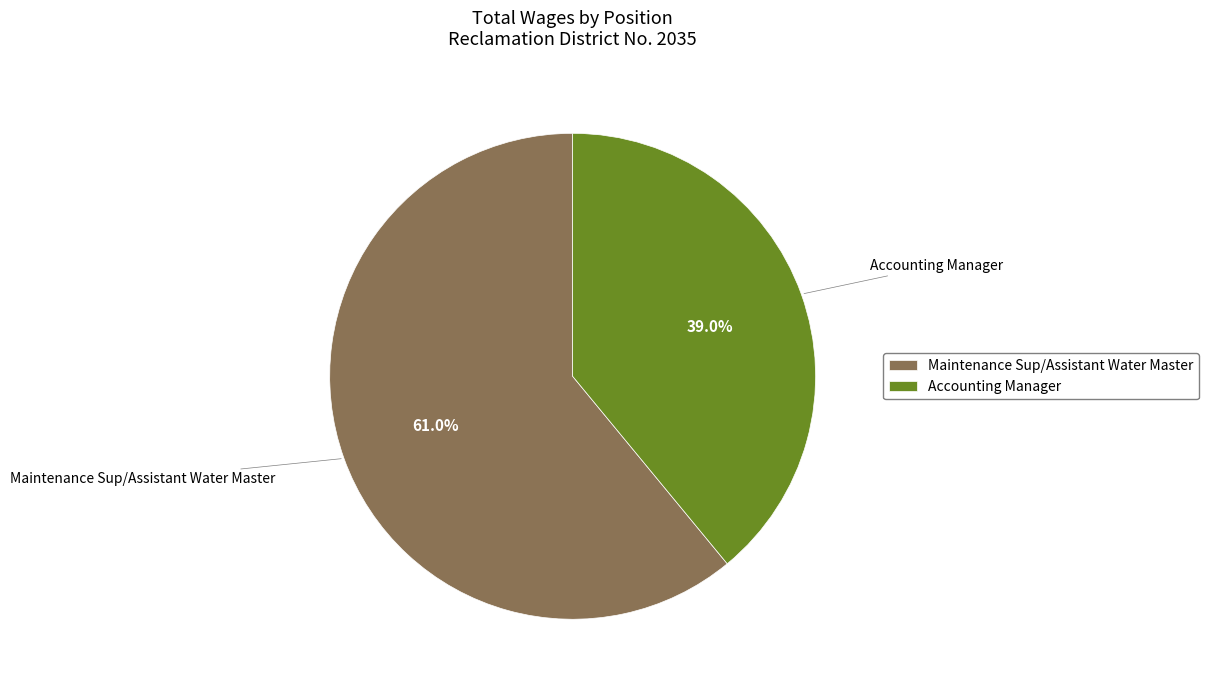

What is the ratio of the value at Maintenance Sup/Assistant Water Master to the value at Accounting Manager?

1.6